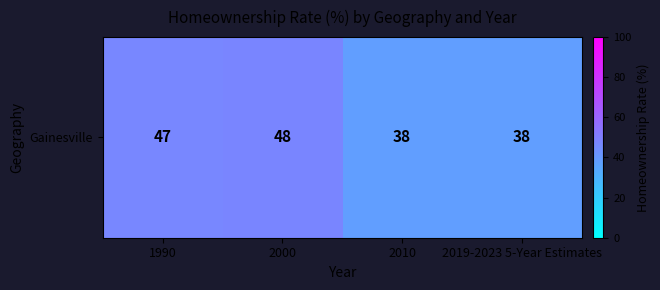

Reading left to right, list all the values displayed in this chart.

1990=47	2000=48	2010=38	2019-2023 5-Year Estimates=38